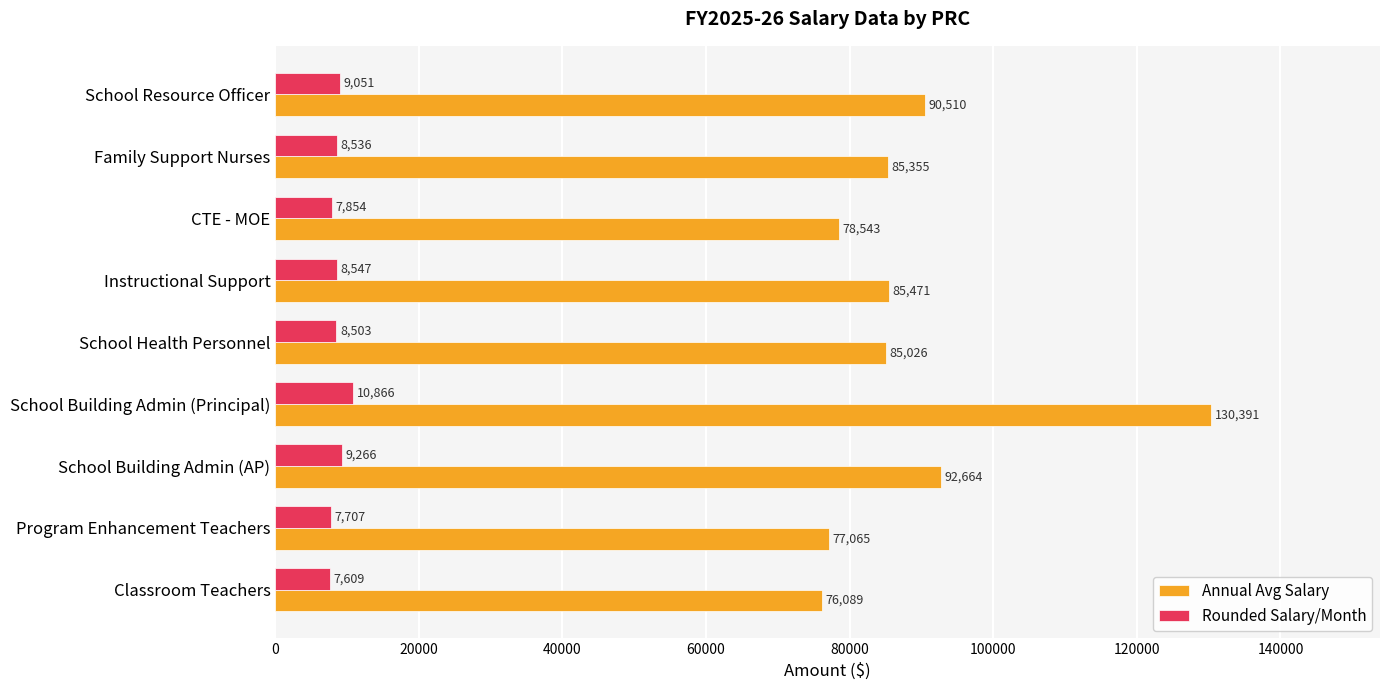

What is the difference between the Rounded Salary/Month values at School Building Admin (AP) and School Health Personnel?

763